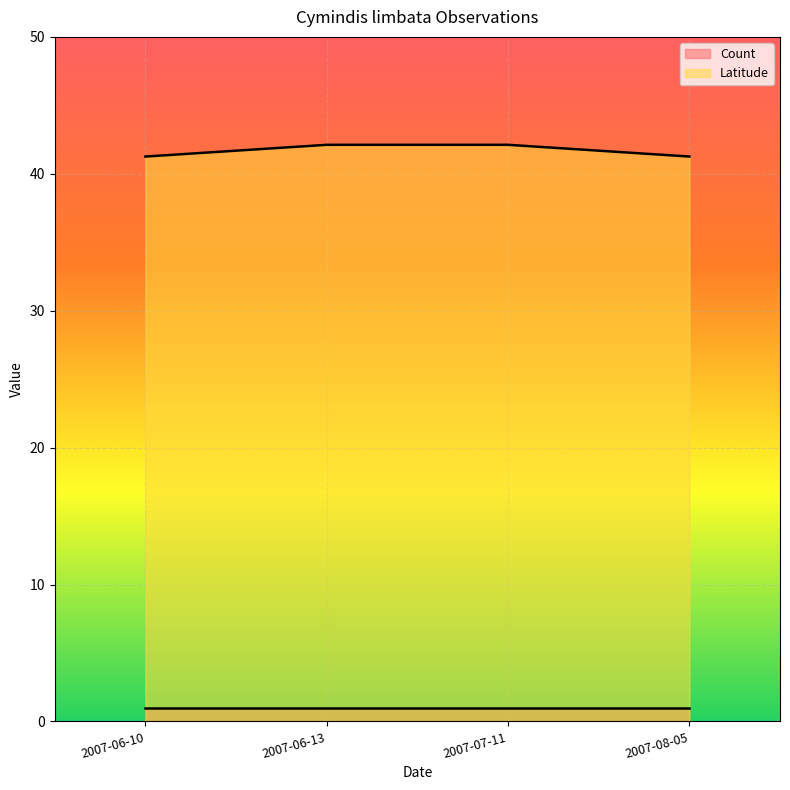

Reading left to right, transcribe all the data shown in this chart.

Count: 2007-06-13=1.0	2007-07-11=1.0	2007-06-10=1.0	2007-08-05=1.0
Latitude: 2007-06-13=42.1	2007-07-11=42.1	2007-06-10=41.3	2007-08-05=41.3